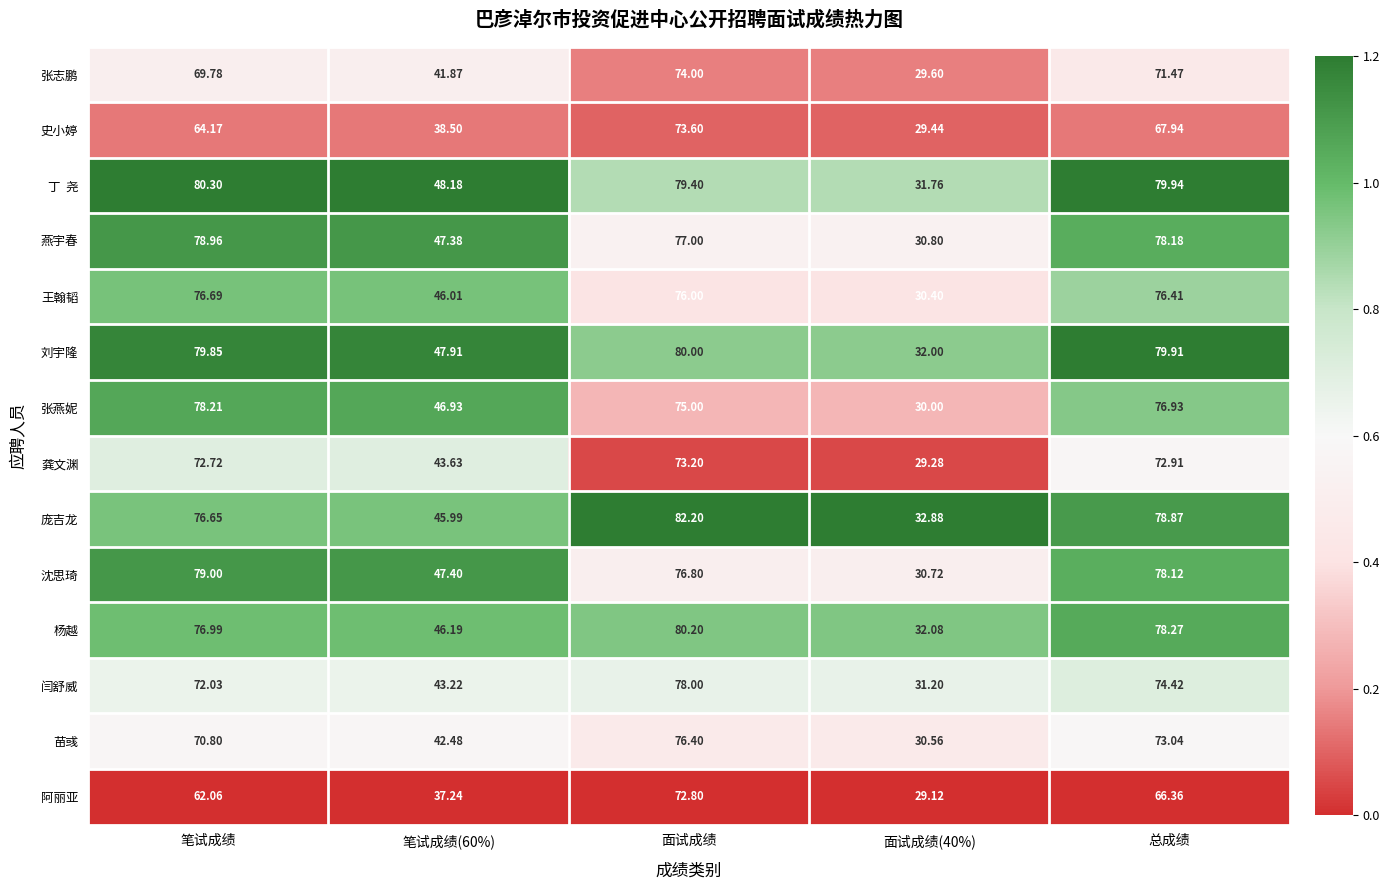

Between 笔试成绩 and 面试成绩, which series saw the biggest shift?

阿丽亚